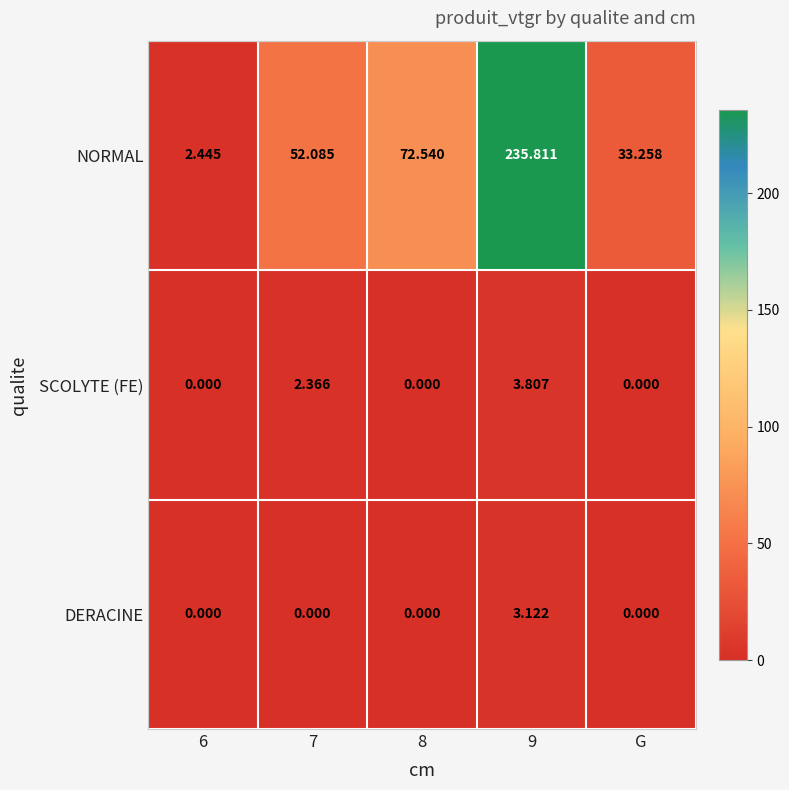

List the series in order of their peak value, highest first.

NORMAL, SCOLYTE (FE), DERACINE